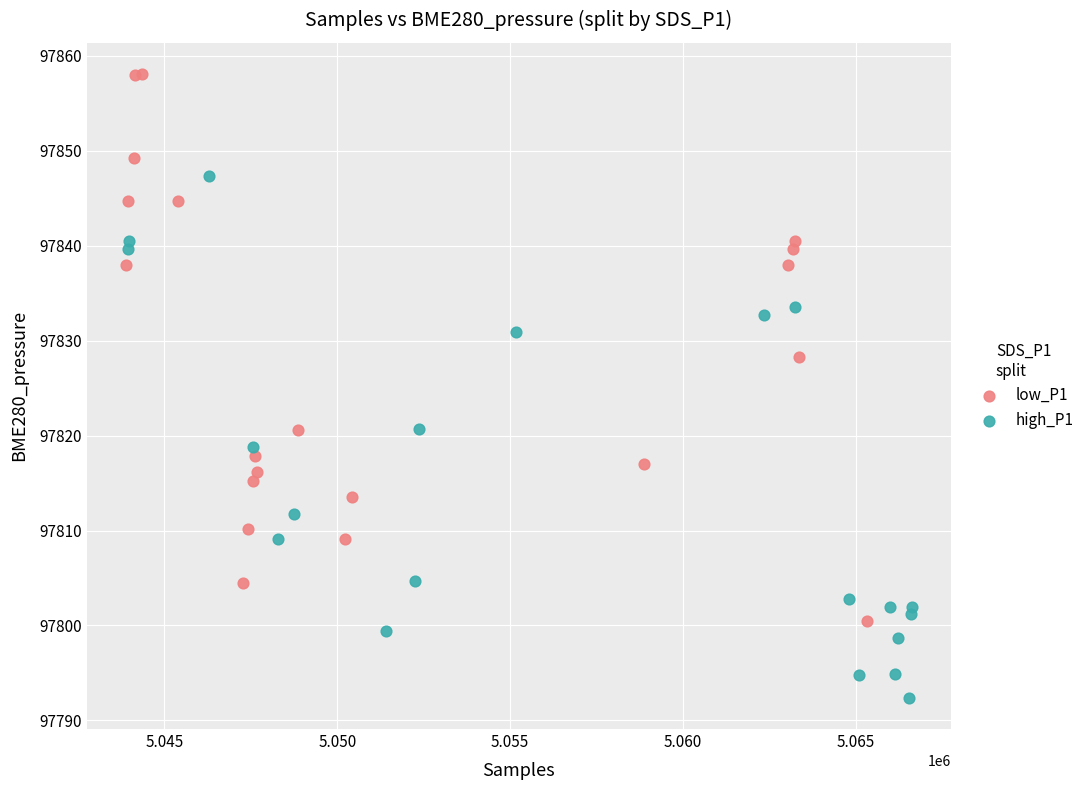

Which series contains the lowest Y value?

high_P1